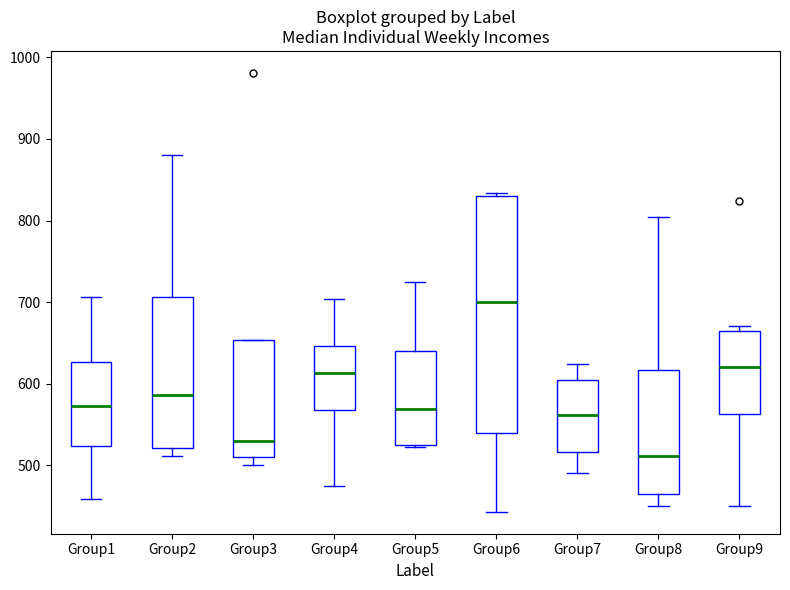

Comparing the boxes themselves (not the whiskers), which one is the tallest?

Group6